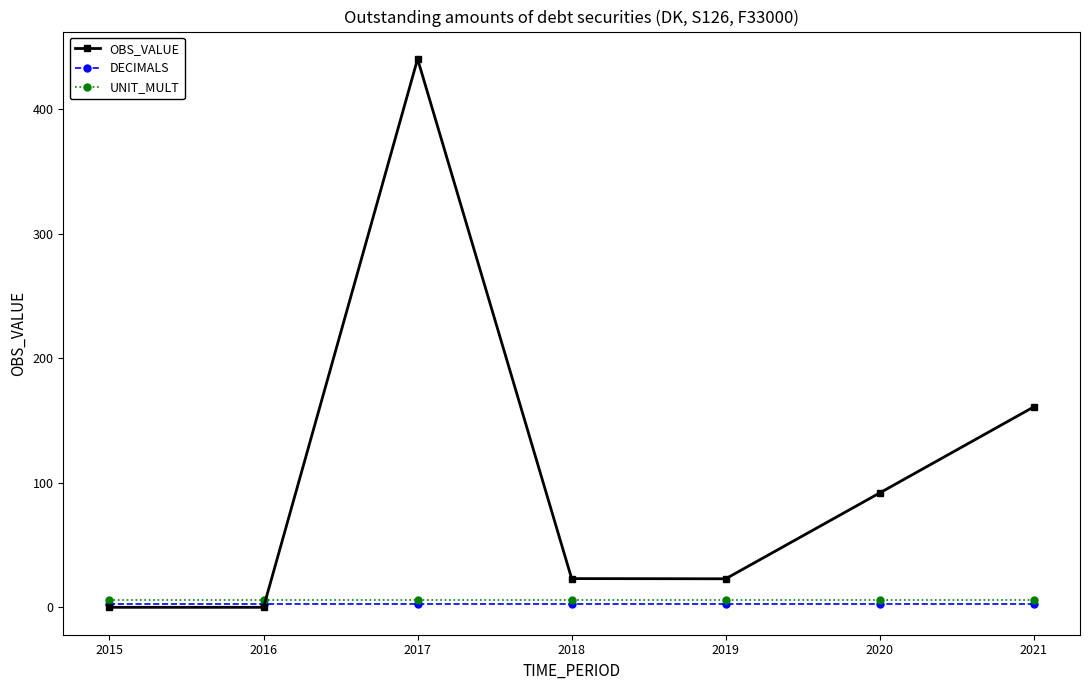

The OBS_VALUE series shows 0.1 at 2015. True or false?

True